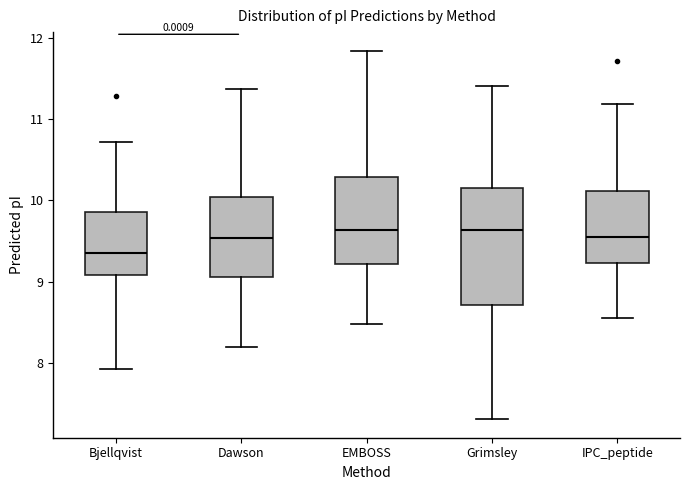

Reading left to right, read every box against the y-axis: the position of its median line, the range the box covers, and the ends of its whiskers. The values are not printed on the chart, so give them approximately, as read against the axis.

Bjellqvist: median 9.4, box 9.1 to 9.9, whiskers 7.9 to 10.7
Dawson: median 9.5, box 9.1 to 10.0, whiskers 8.2 to 11.4
EMBOSS: median 9.6, box 9.2 to 10.3, whiskers 8.5 to 11.8
Grimsley: median 9.6, box 8.7 to 10.2, whiskers 7.3 to 11.4
IPC_peptide: median 9.6, box 9.2 to 10.1, whiskers 8.6 to 11.2